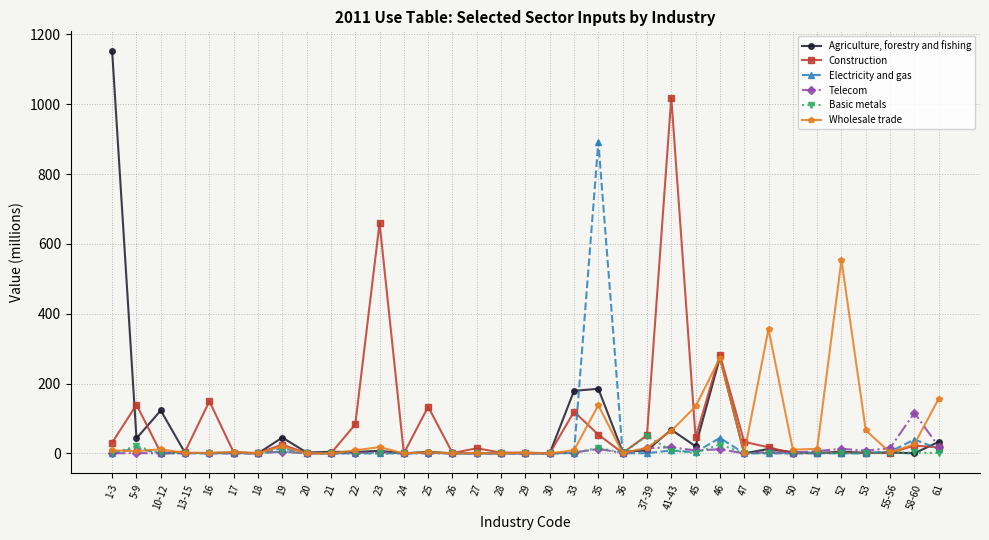

What is the approximate value of Electricity and gas at 45?

3.4